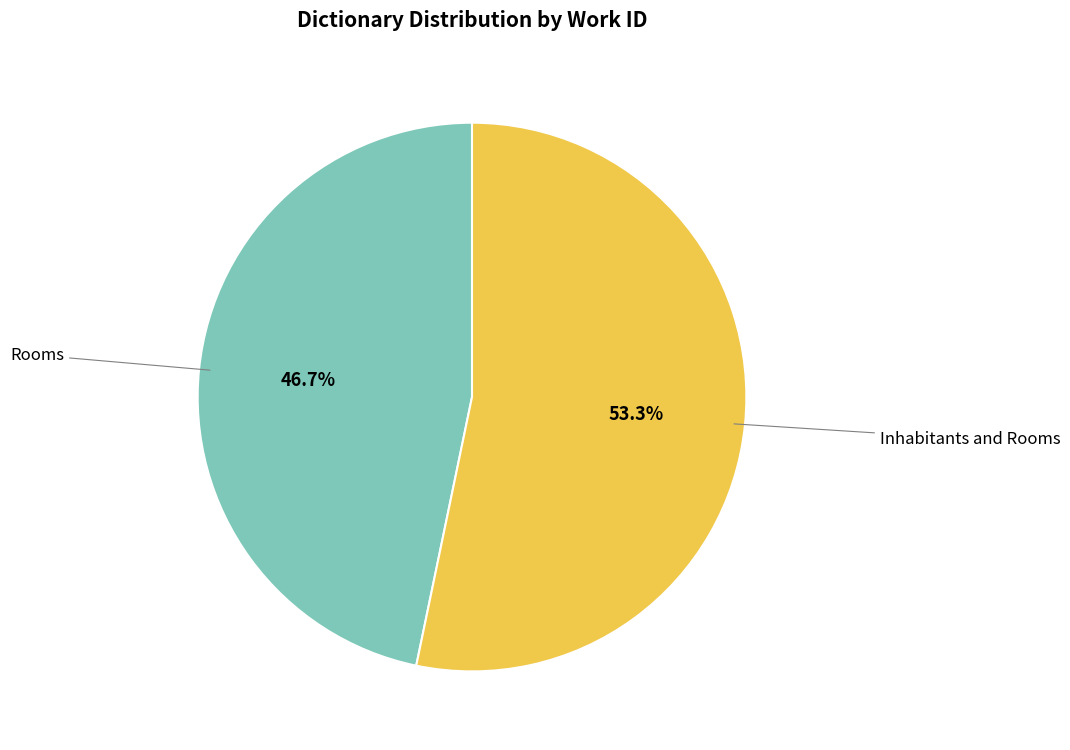

To the nearest percent, what is the difference between the largest and smallest slice percentages?

7%